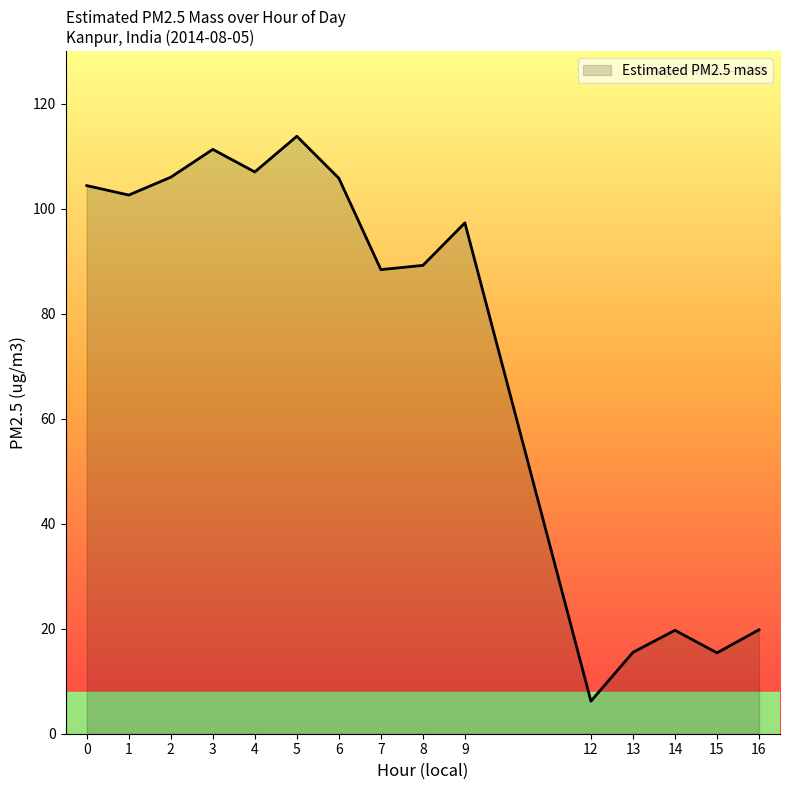

What is the sum of all values?

1102.4